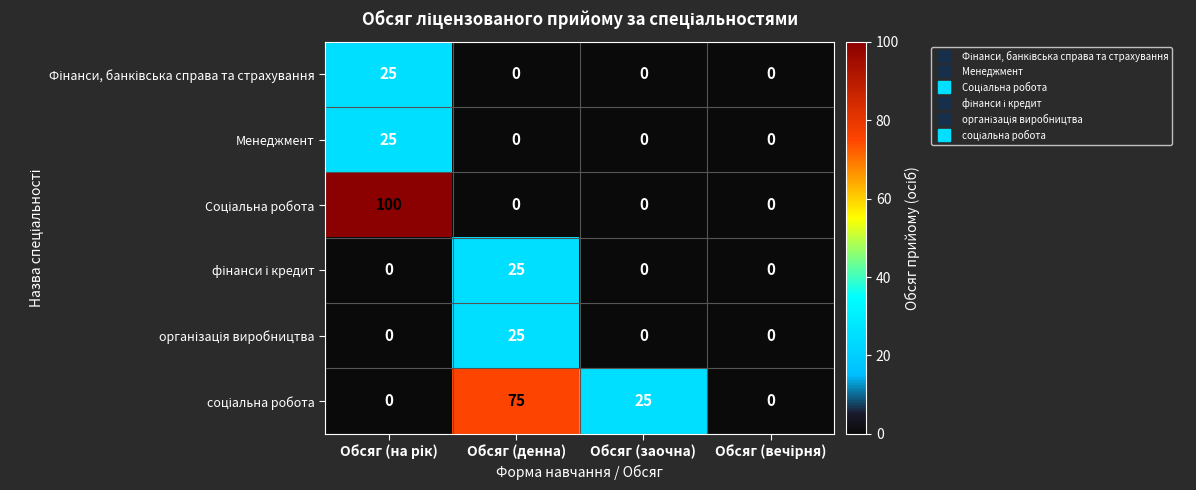

What is the greatest value displayed?

100